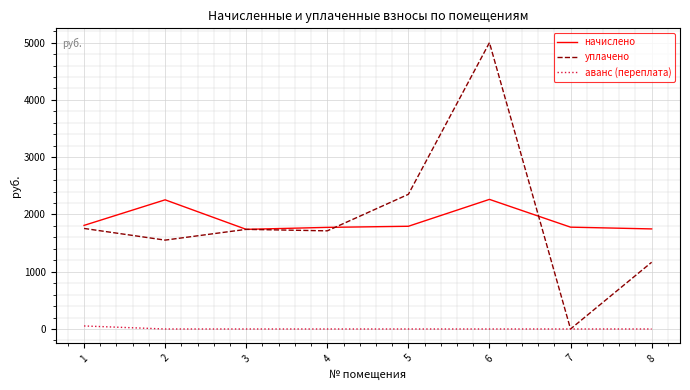

Between 2 and 5, which series saw the biggest shift?

уплачено